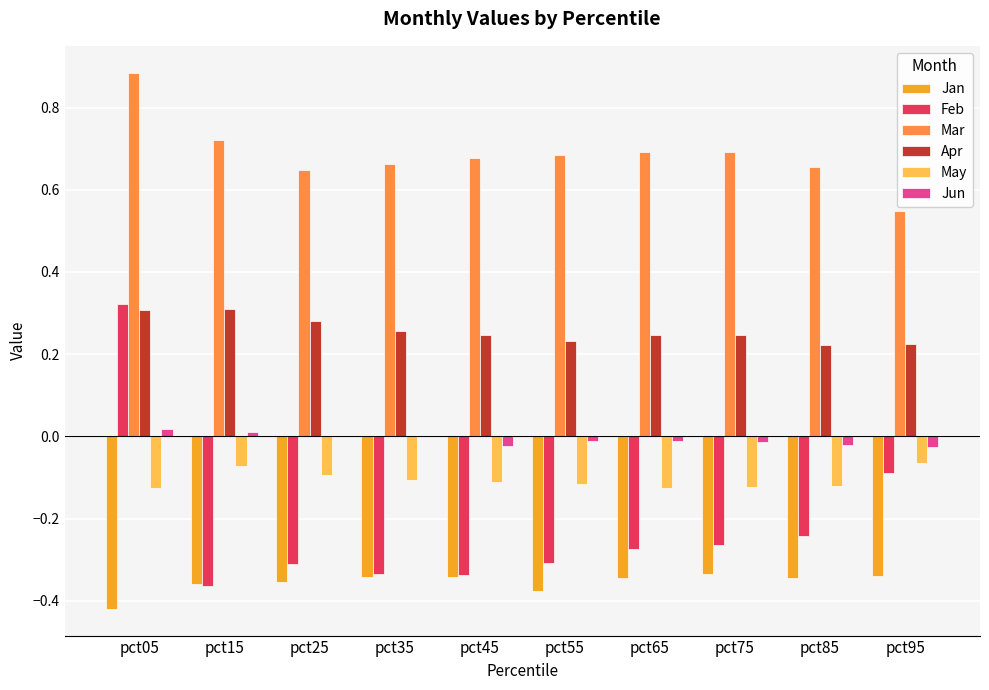

What is the sum of all Mar values?

6.9